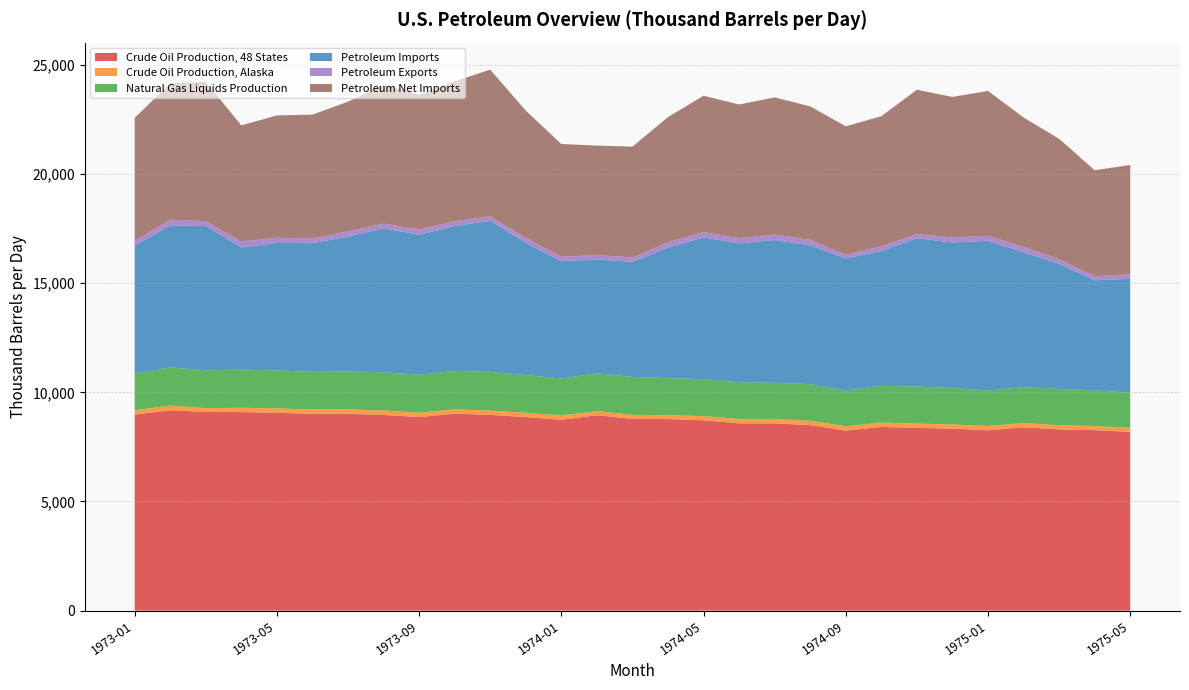

Reading left to right, what are all the values shown in this chart?

Crude Oil Production, 48 States: 1973-01=8981.3	1973-02=9178.8	1973-03=9098.2	1973-04=9095.2	1973-05=9062.5	1973-06=9016.0	1973-07=9015.6	1973-08=8961.3	1973-09=8864.7	1973-10=9023.5	1973-11=8966.2	1973-12=8867.7	1974-01=8742.5	1974-02=8952.1	1974-03=8782.0	1974-04=8773.9	1974-05=8719.5	1974-06=8578.6	1974-07=8577.8	1974-08=8498.8	1974-09=8246.5	1974-10=8414.5	1974-11=8372.8	1974-12=8335.1	1975-01=8261.7	1975-02=8399.3	1975-03=8303.8	1975-04=8268.2	1975-05=8186.9
Crude Oil Production, Alaska: 1973-01=194.6	1973-02=216.5	1973-03=173.7	1973-04=196.7	1973-05=199.8	1973-06=197.9	1973-07=201.5	1973-08=207.3	1973-09=200.6	1973-10=200.4	1973-11=194.8	1973-12=195.5	1974-01=191.4	1974-02=190.1	1974-03=183.4	1974-04=180.1	1974-05=191.1	1974-06=201.6	1974-07=202.4	1974-08=200.1	1974-09=196.5	1974-10=196.8	1974-11=196.0	1974-12=191.5	1975-01=193.3	1975-02=191.9	1975-03=189.6	1975-04=188.4	1975-05=191.9
Natural Gas Liquids Production: 1973-01=1680.0	1973-02=1744.9	1973-03=1734.5	1973-04=1749.6	1973-05=1739.3	1973-06=1726.7	1973-07=1737.0	1973-08=1747.8	1973-09=1741.1	1973-10=1756.3	1973-11=1774.0	1973-12=1728.5	1974-01=1699.1	1974-02=1728.3	1974-03=1741.4	1974-04=1695.7	1974-05=1689.6	1974-06=1683.8	1974-07=1656.6	1974-08=1675.5	1974-09=1638.1	1974-10=1686.1	1974-11=1693.9	1974-12=1669.7	1975-01=1629.5	1975-02=1645.9	1975-03=1657.9	1975-04=1635.2	1975-05=1607.0
Petroleum Imports: 1973-01=5857.1	1973-02=6507.3	1973-03=6610.2	1973-04=5593.4	1973-05=5840.9	1973-06=5890.3	1973-07=6178.9	1973-08=6591.1	1973-09=6411.5	1973-10=6632.6	1973-11=6922.3	1973-12=6055.8	1974-01=5370.7	1974-02=5216.0	1974-03=5273.8	1974-04=5979.6	1974-05=6493.4	1974-06=6360.0	1974-07=6536.5	1974-08=6361.2	1974-09=6051.8	1974-10=6175.2	1974-11=6798.4	1974-12=6666.8	1975-01=6860.6	1975-02=6176.1	1975-03=5730.0	1975-04=5040.3	1975-05=5214.0
Petroleum Exports: 1973-01=210.6	1973-02=261.0	1973-03=224.2	1973-04=275.6	1973-05=237.4	1973-06=215.4	1973-07=240.7	1973-08=218.2	1973-09=243.0	1973-10=222.0	1973-11=202.6	1973-12=227.8	1974-01=206.7	1974-02=202.9	1974-03=195.6	1974-04=243.3	1974-05=246.5	1974-06=238.4	1974-07=253.2	1974-08=247.2	1974-09=170.9	1974-10=220.9	1974-11=186.5	1974-12=231.1	1975-01=228.1	1975-02=248.0	1975-03=213.1	1975-04=190.4	1975-05=202.4
Petroleum Net Imports: 1973-01=5646.5	1973-02=6246.3	1973-03=6386.0	1973-04=5317.8	1973-05=5603.5	1973-06=5674.8	1973-07=5938.2	1973-08=6373.0	1973-09=6168.5	1973-10=6410.6	1973-11=6719.8	1973-12=5828.0	1974-01=5164.0	1974-02=5013.2	1974-03=5078.2	1974-04=5736.3	1974-05=6246.8	1974-06=6121.6	1974-07=6283.3	1974-08=6114.0	1974-09=5880.9	1974-10=5954.3	1974-11=6611.9	1974-12=6435.7	1975-01=6632.6	1975-02=5928.1	1975-03=5516.9	1975-04=4849.9	1975-05=5011.6